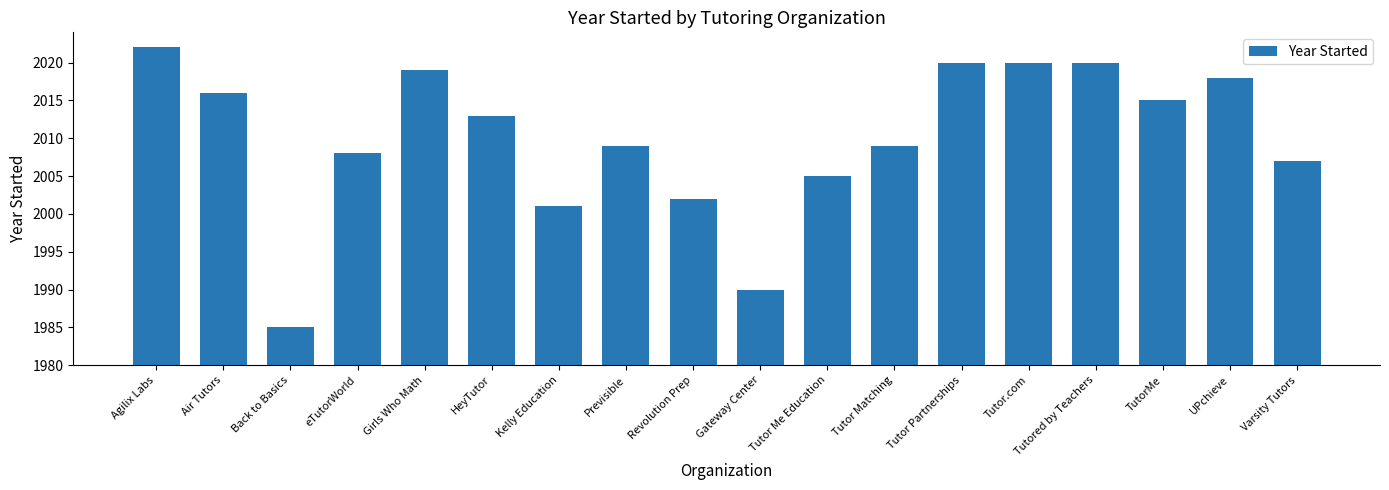

What is the maximum value shown in the chart?

2022